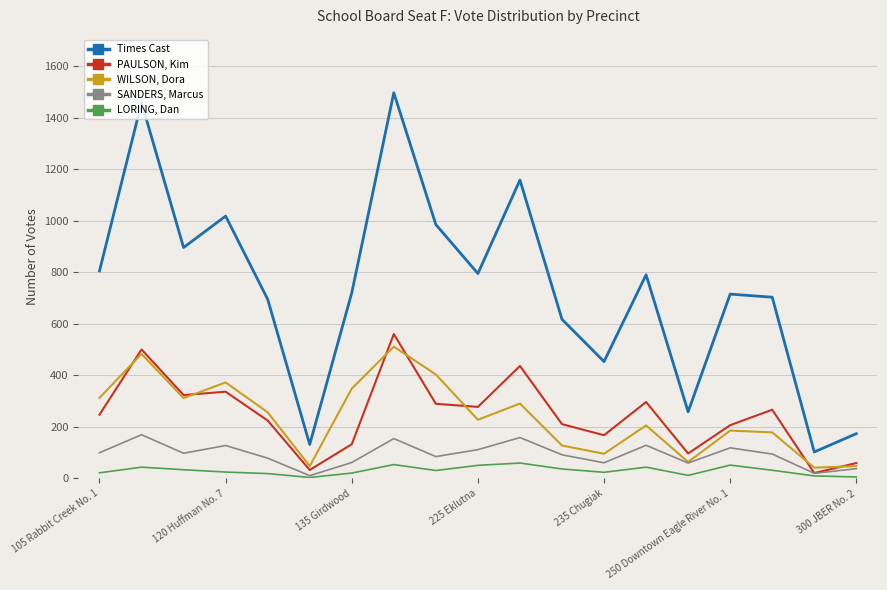

What is the minimum value for Times Cast?

103